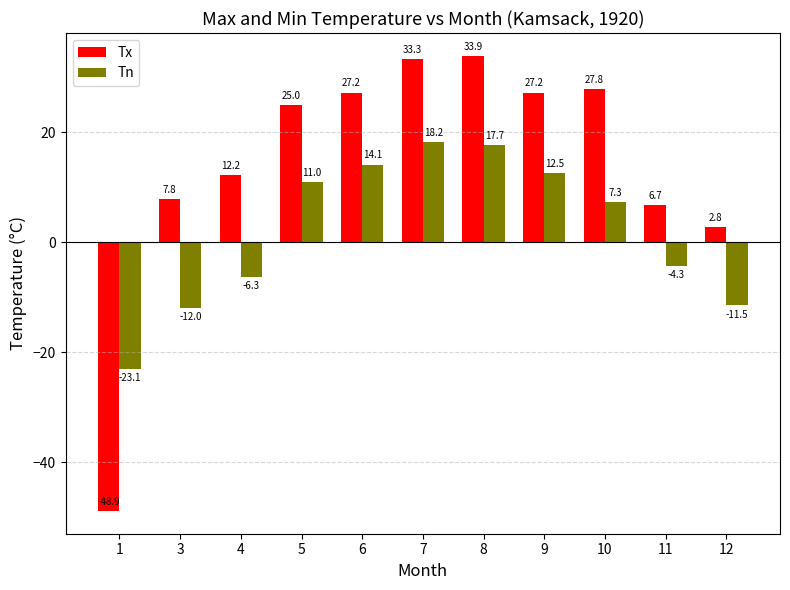

What is the total value across all series at 12?

-8.7